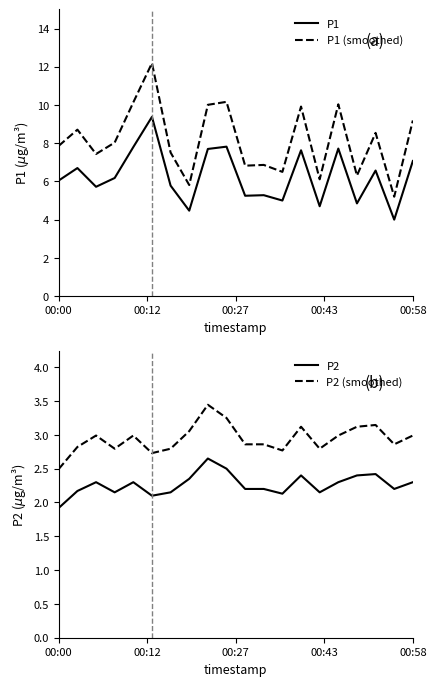

Which series has the widest spread of values?

P1 (smoothed)